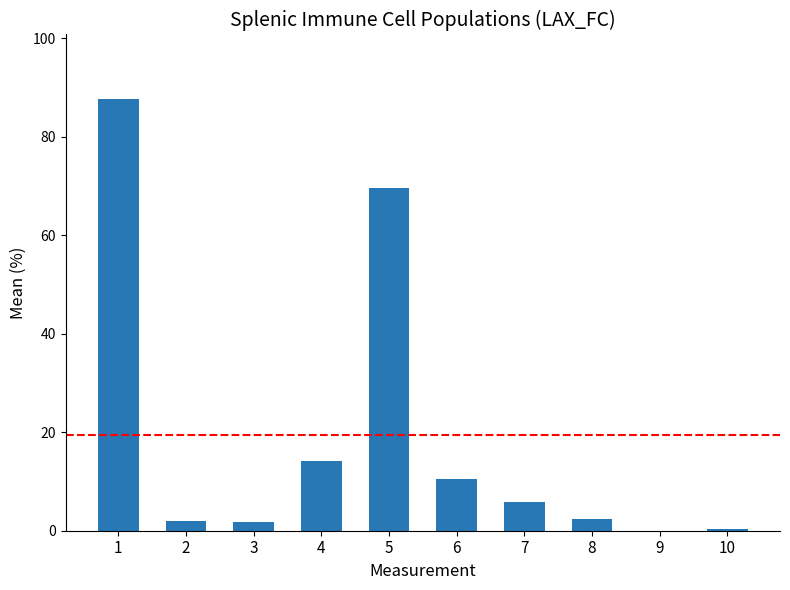

What is the change in value from 9 to 10?

+0.3